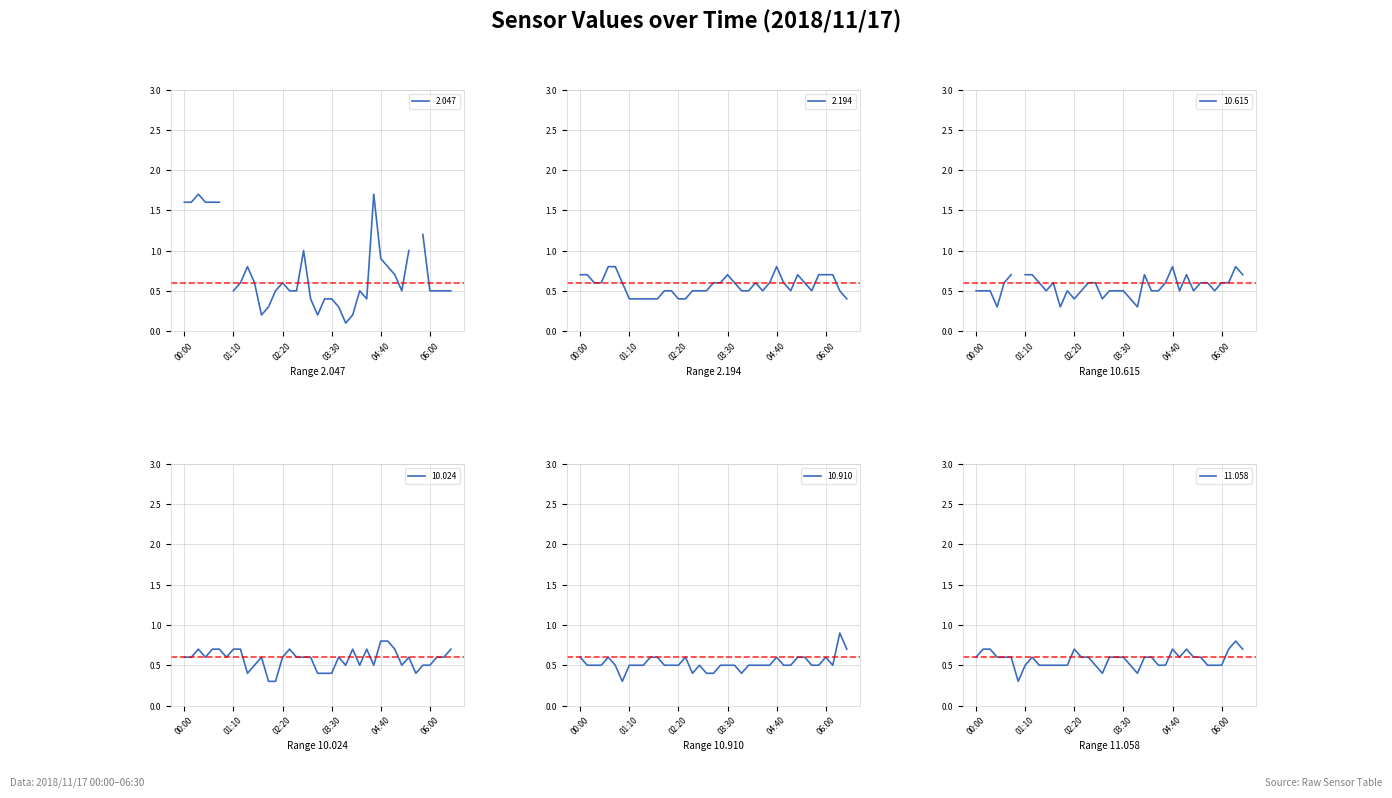

Does the chart display data point markers on the line(s)?

No